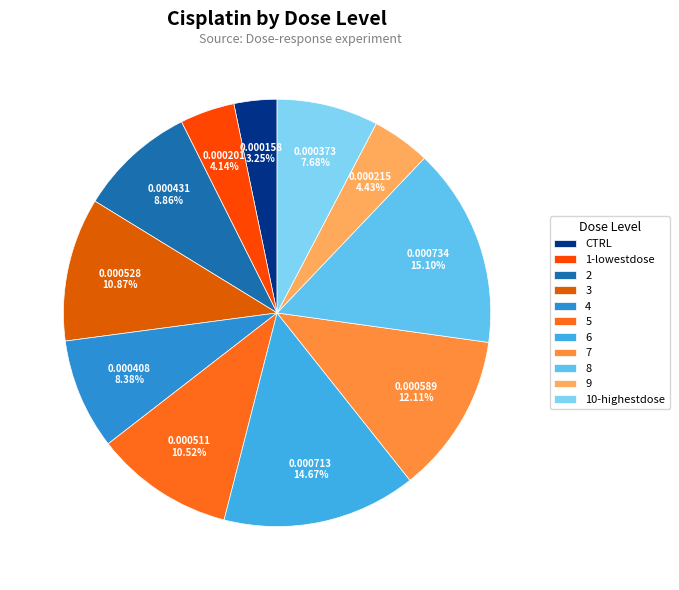

To the nearest percent, what percentage of the pie is 4?

8%